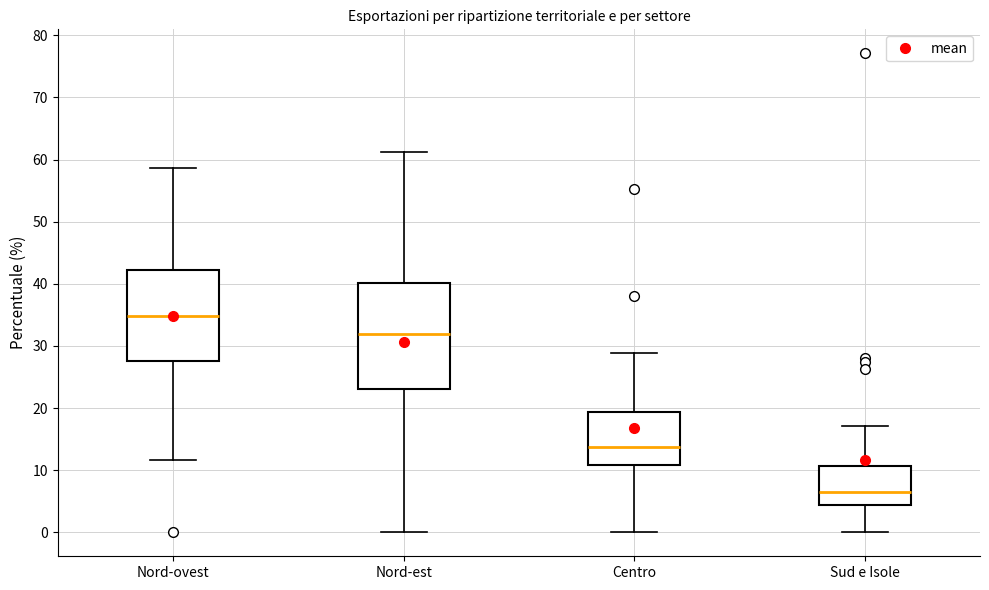

Reading left to right, transcribe this box plot: for each box, give where its median line is, the range the box spans, and where its two whiskers end, as read against the y-axis. The values are not printed on the chart, so give them approximately, as read against the axis.

Nord-ovest: median 35, box 28 to 42, whiskers 12 to 59
Nord-est: median 32, box 23 to 40, whiskers 0 to 61
Centro: median 14, box 11 to 19, whiskers 0 to 29
Sud e Isole: median 7, box 4 to 11, whiskers 0 to 17